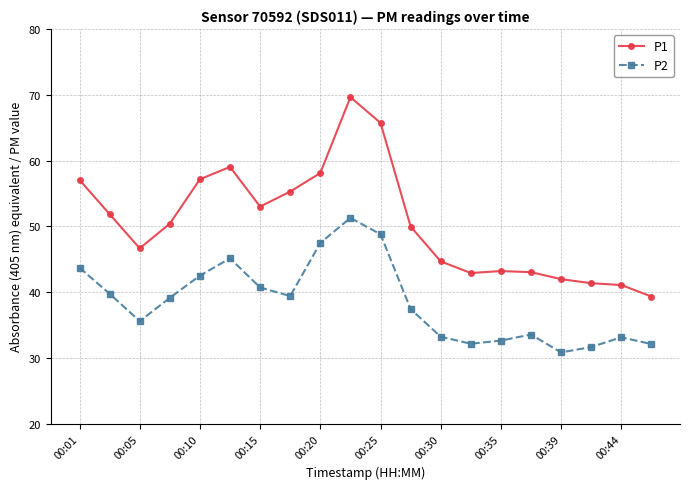

Rank the series by their average value, from highest to lowest.

P1, P2